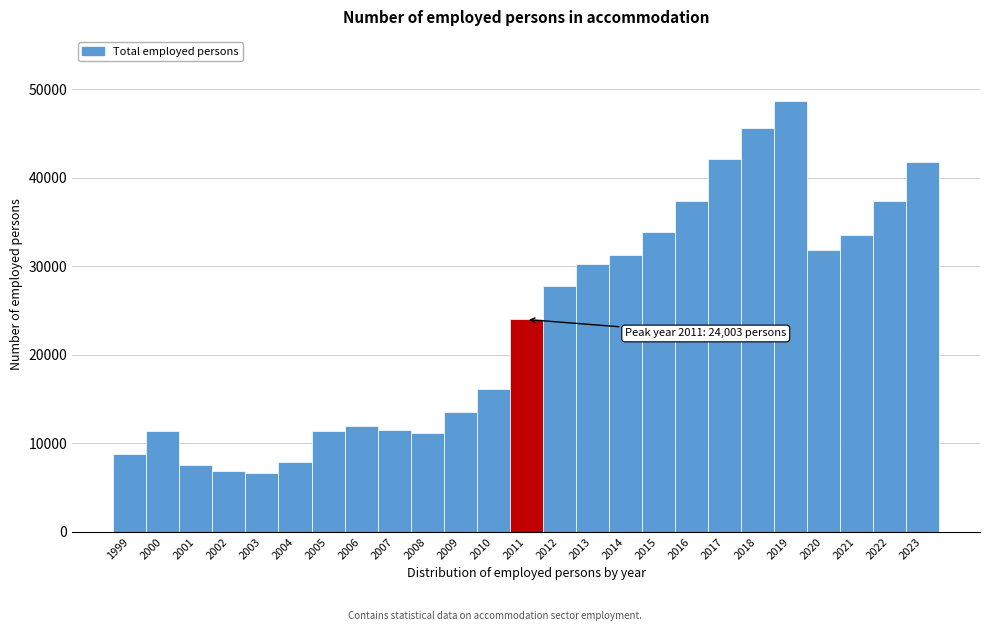

Between 2016 and 2009, which is larger?

2016